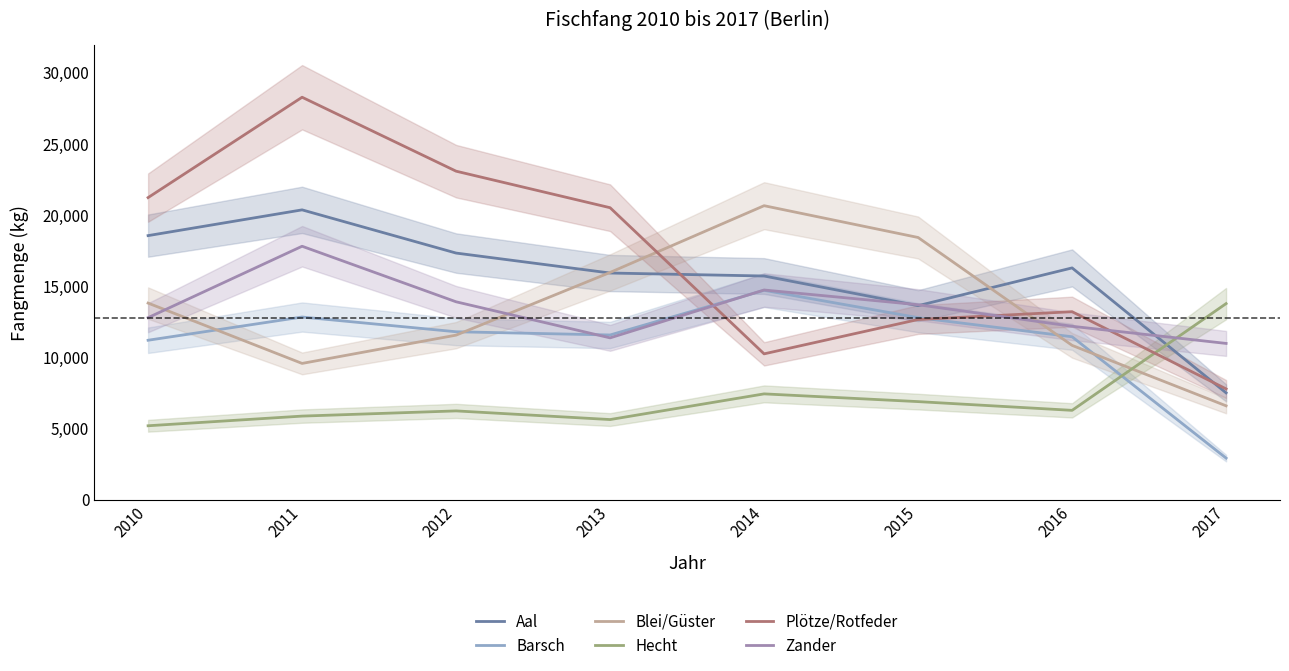

Where is the first local maximum for Plötze/Rotfeder?

2011